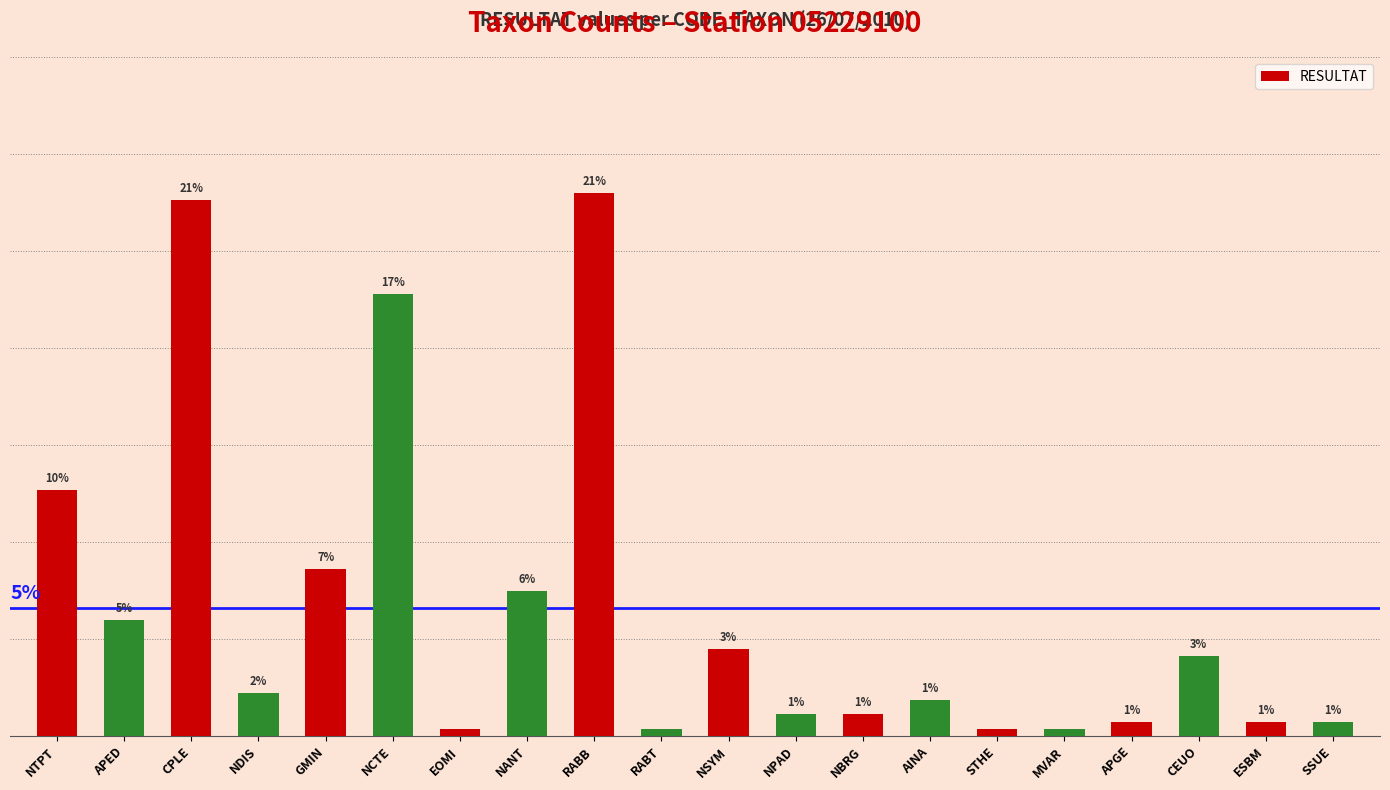

At which category does the chart reach its minimum across all series?

EOMI